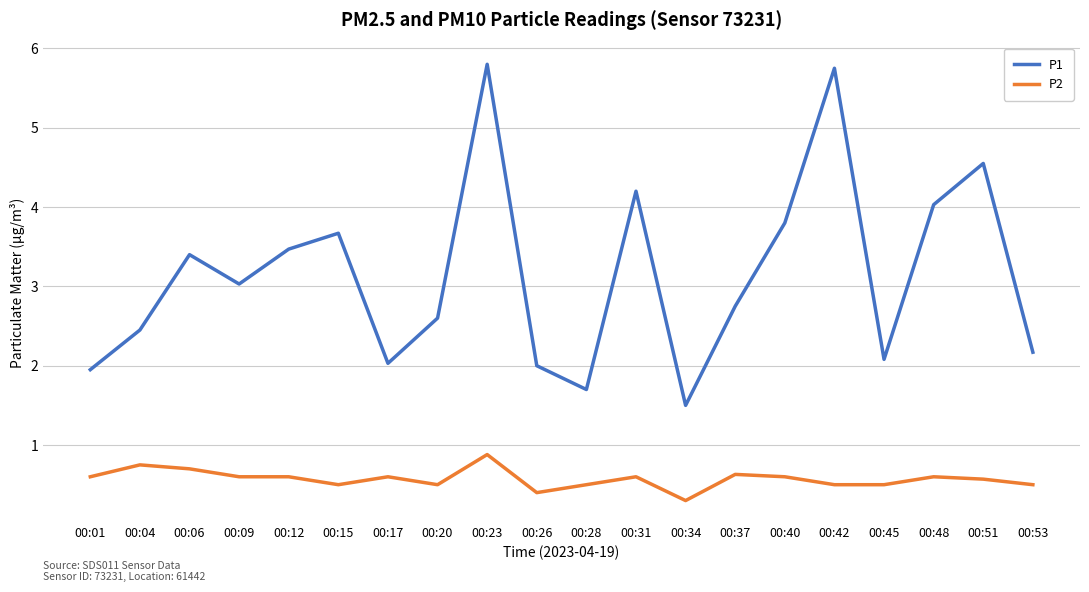

At which category is the sum across all series the highest?

00:23